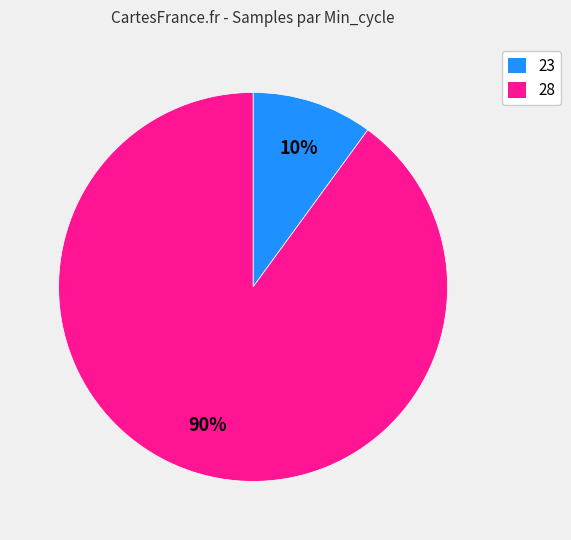

Which has a higher value, 23 or 28?

28